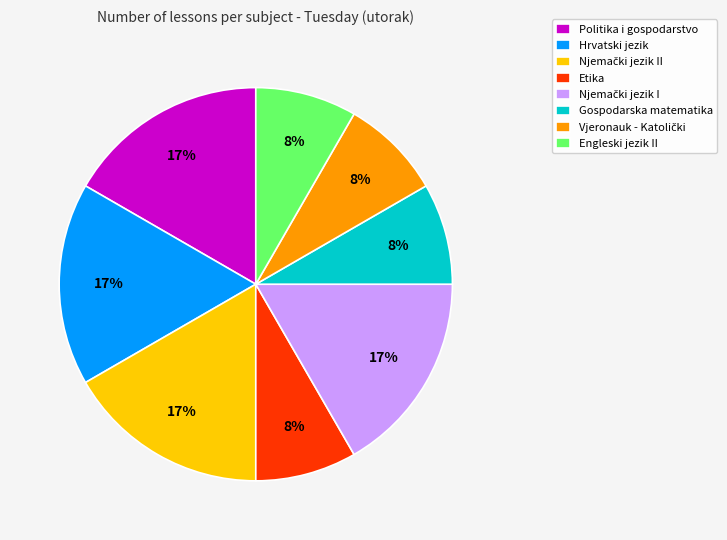

What percentage is the Hrvatski jezik slice, to the nearest percent?

17%